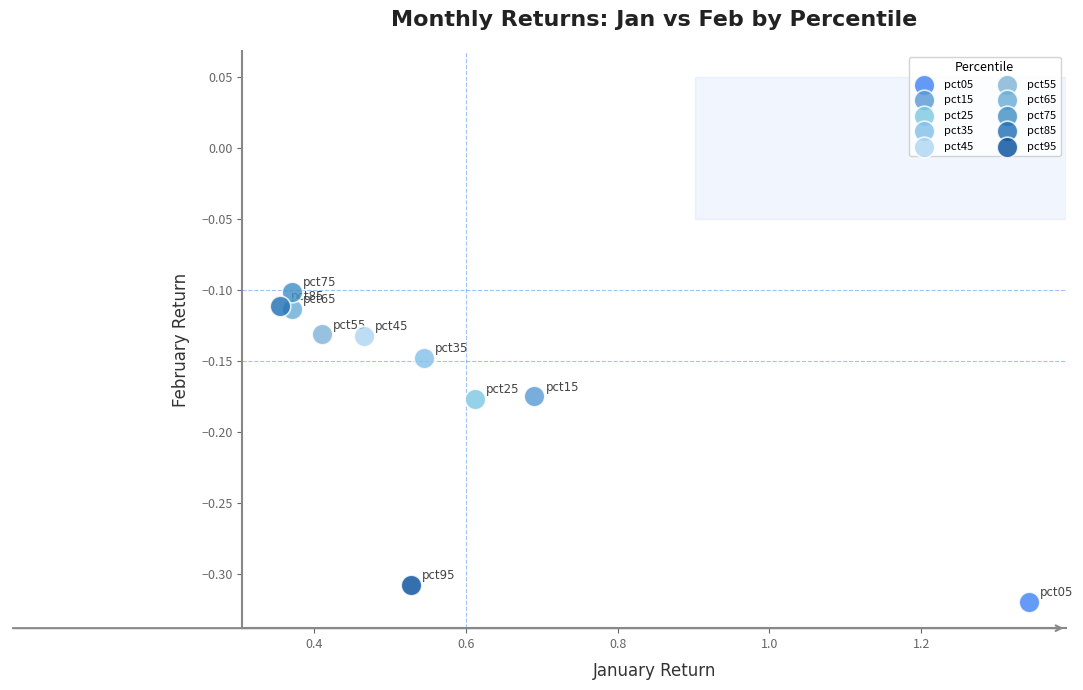

Which series reaches the minimum Y coordinate?

pct05